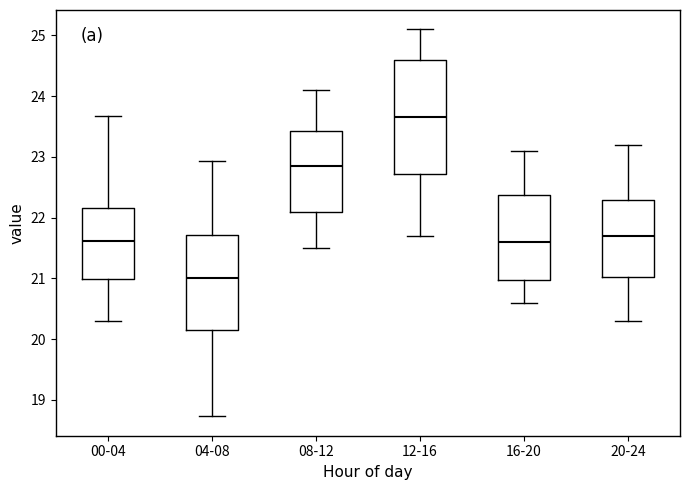

Where does the upper whisker of the box for 00-04 end on the y-axis? The values are not printed on the chart, so give them approximately, as read against the axis.

23.7